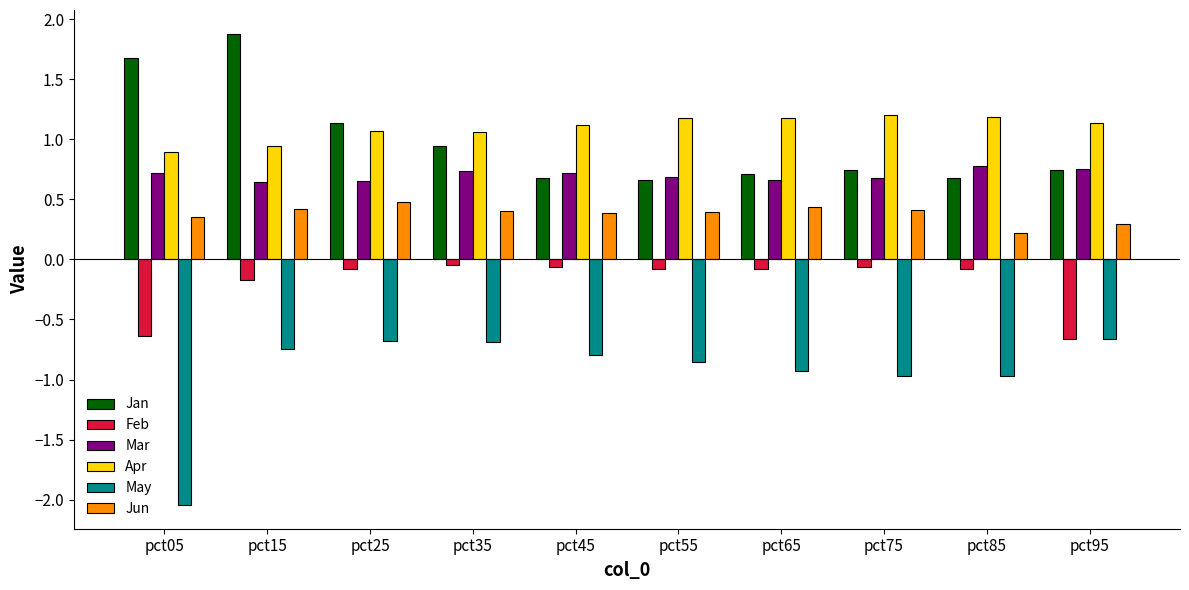

At which label does Apr first exceed 1?

pct25